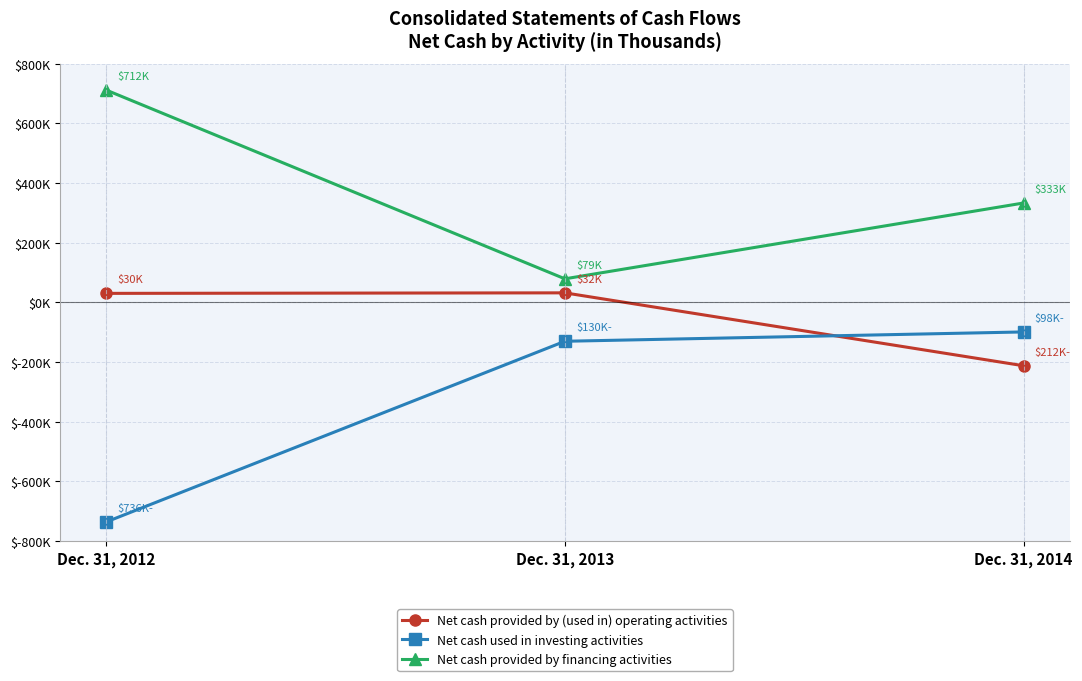

What is the value of the Net cash provided by (used in) operating activities point at the 3rd from the left?

-212476